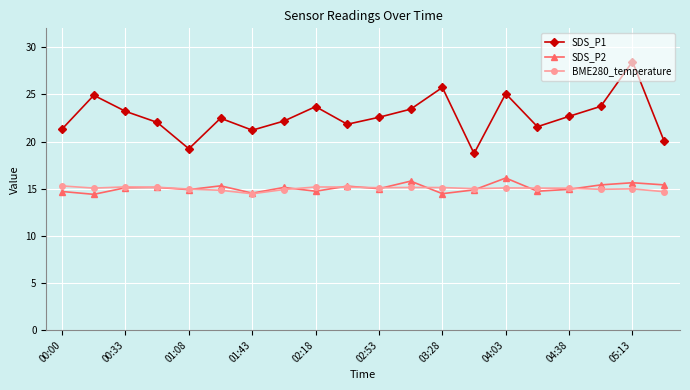

True or false: BME280_temperature has more than 0 points higher than both neighbors.

True